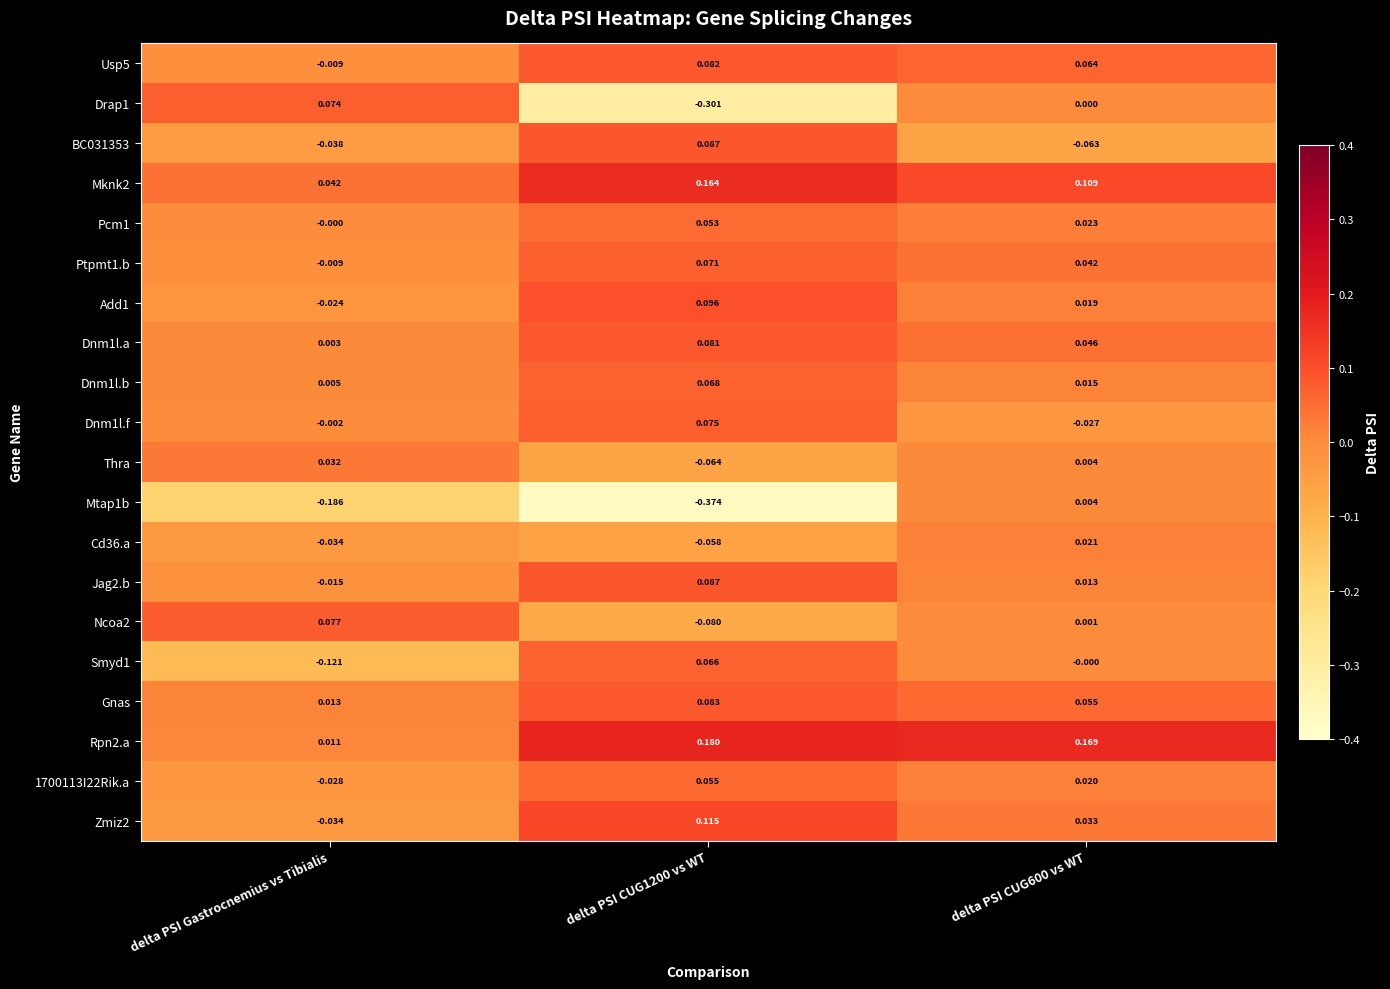

At which label is Pcm1 closest to 0?

delta PSI Gastrocnemius vs Tibialis